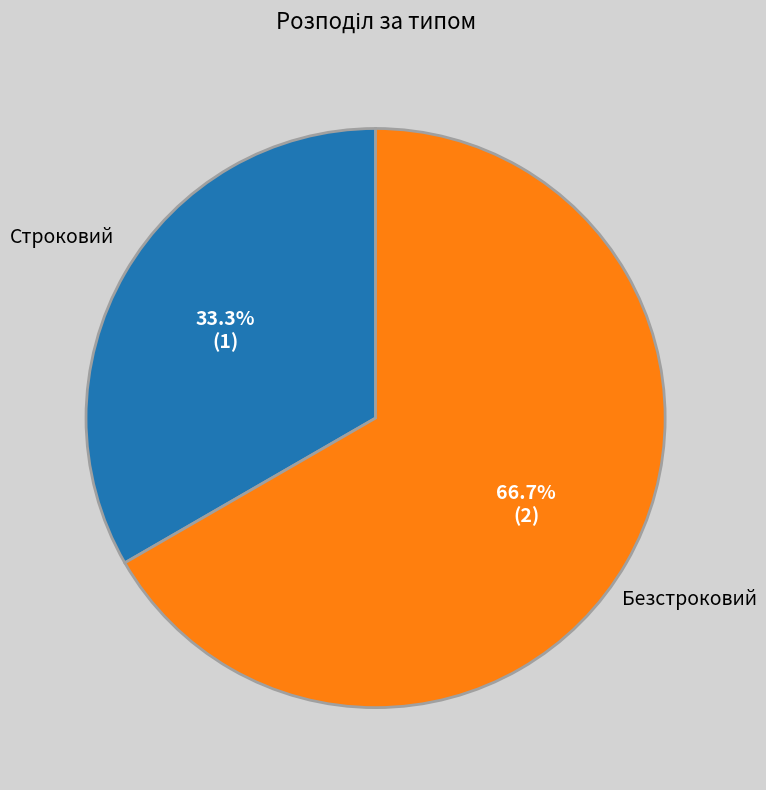

To the nearest percent, what is the average slice percentage?

50%